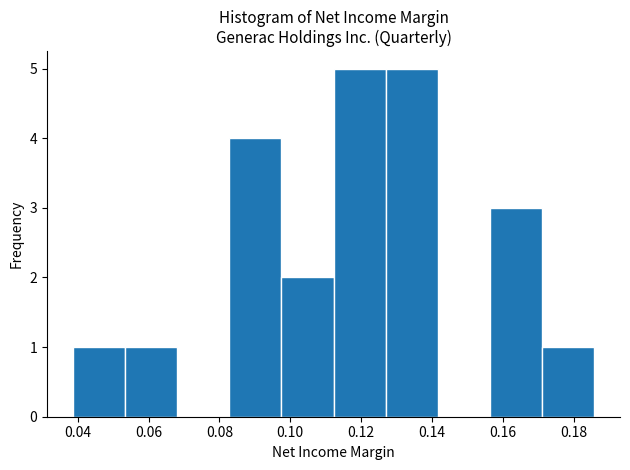

Reading left to right, transcribe this chart: for each bar, give the range it covers on the x-axis and its height. Neither the bar edges nor the heights are printed on the chart, so give them approximately, as read against the axes.

0.038 to 0.054: 1
0.054 to 0.068: 1
0.068 to 0.082: 0
0.082 to 0.098: 4
0.098 to 0.112: 2
0.112 to 0.126: 5
0.126 to 0.142: 5
0.142 to 0.156: 0
0.156 to 0.172: 3
0.172 to 0.186: 1